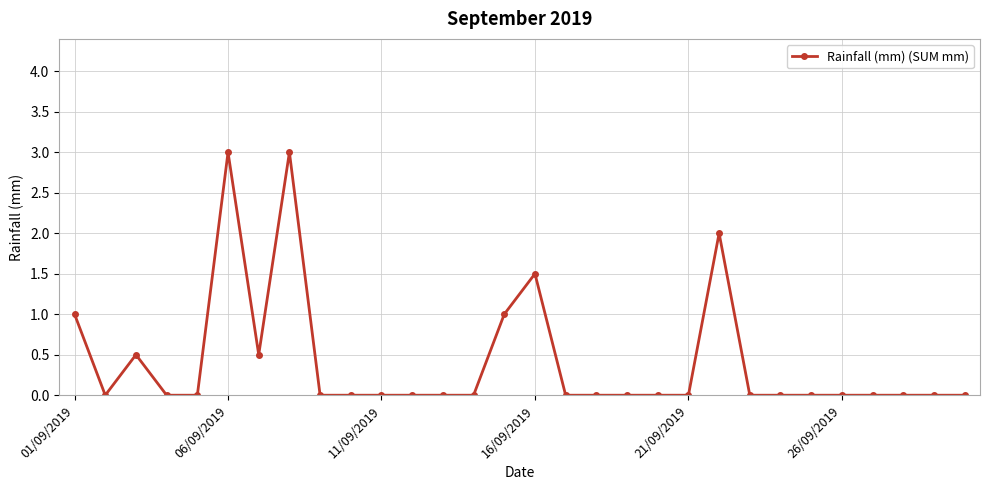

What is the difference between the second highest and minimum values?

3.0